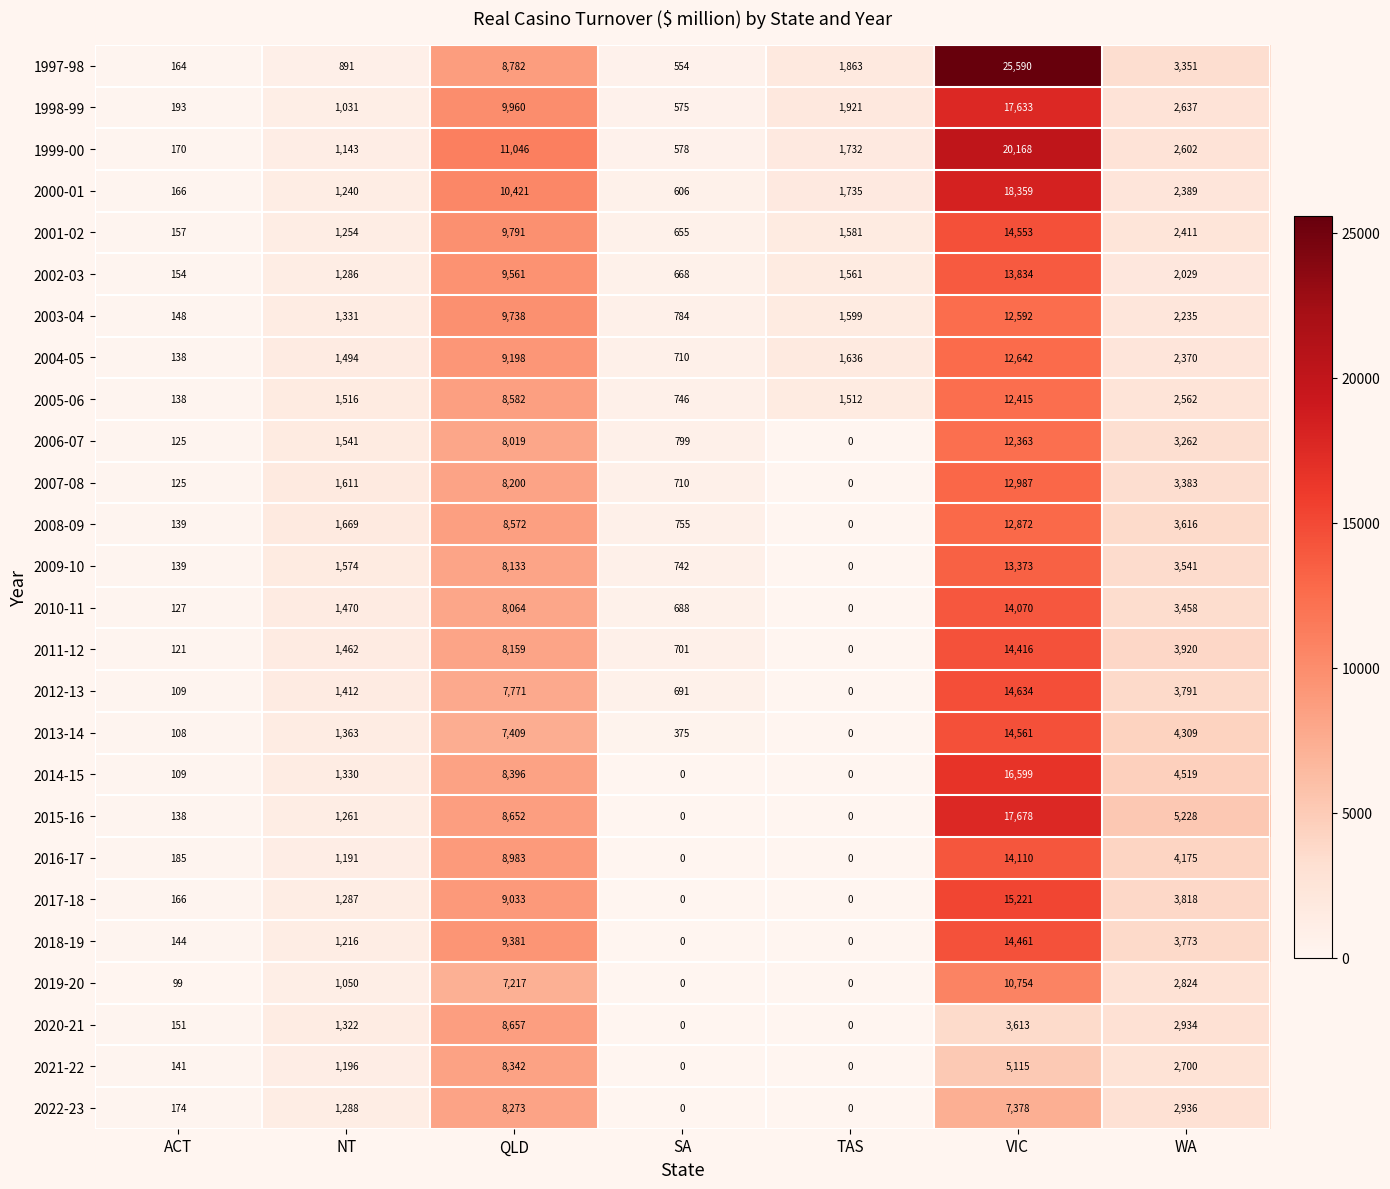

True or false: 1998-99 has a value of 193 at ACT.

True